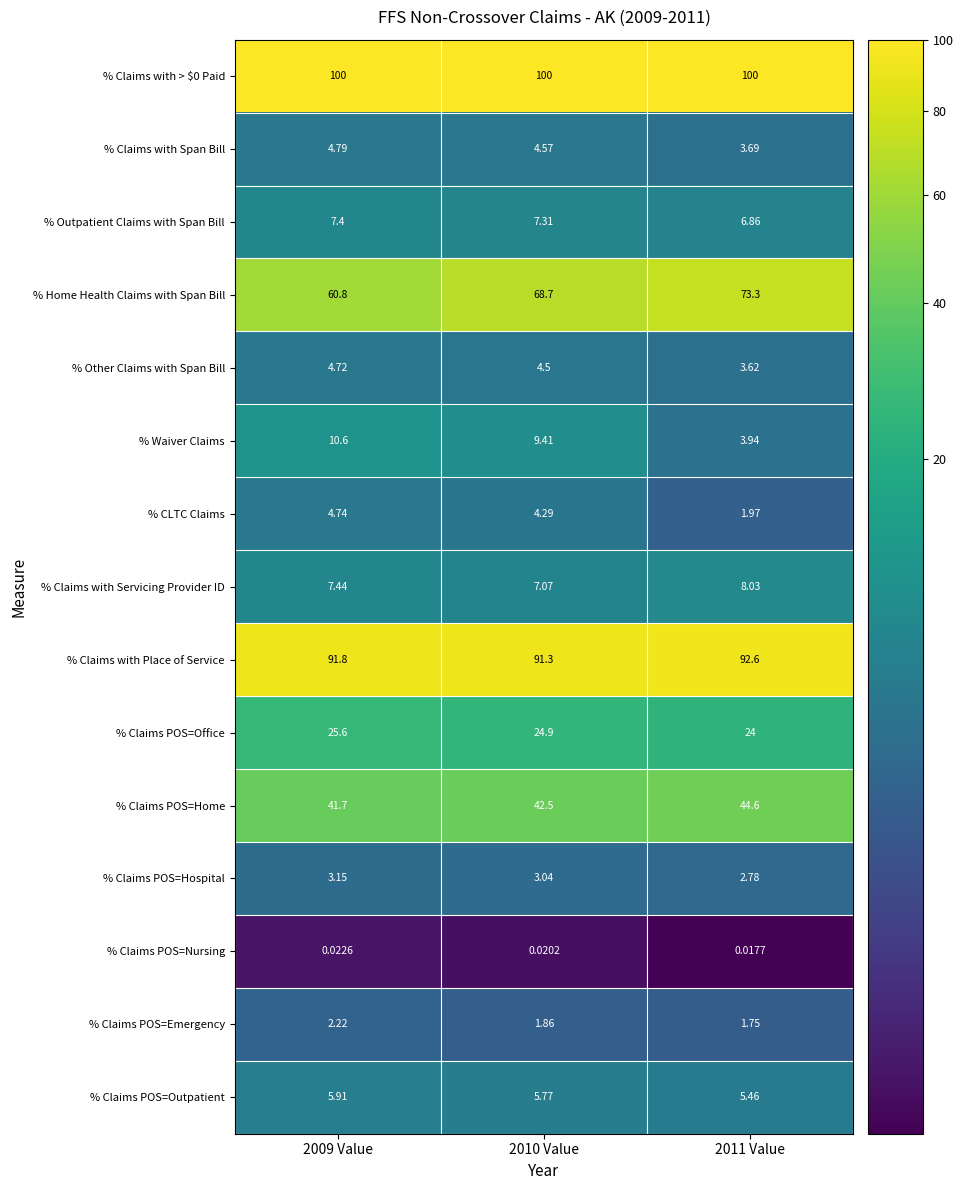

Which series has the largest range (max minus min)?

% Home Health Claims with Span Bill